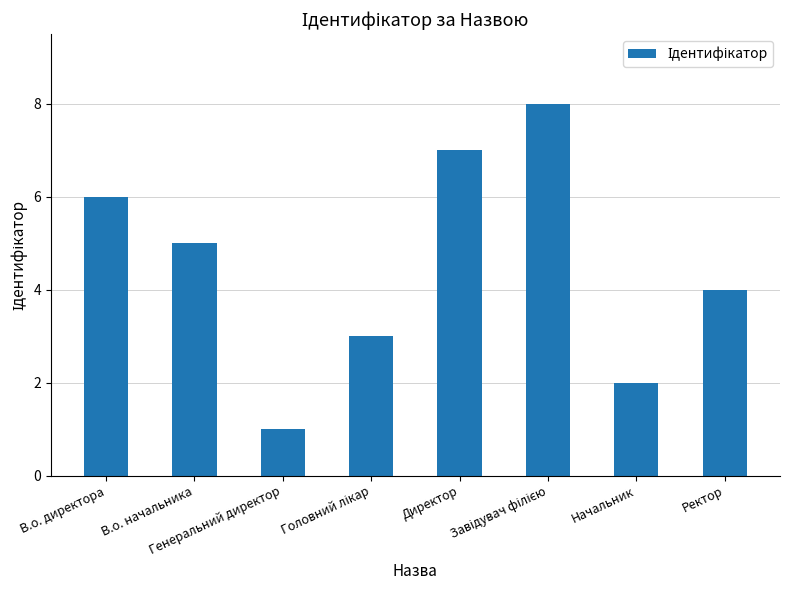

Reading left to right, what are all the values shown in this chart?

6	5	1	3	7	8	2	4